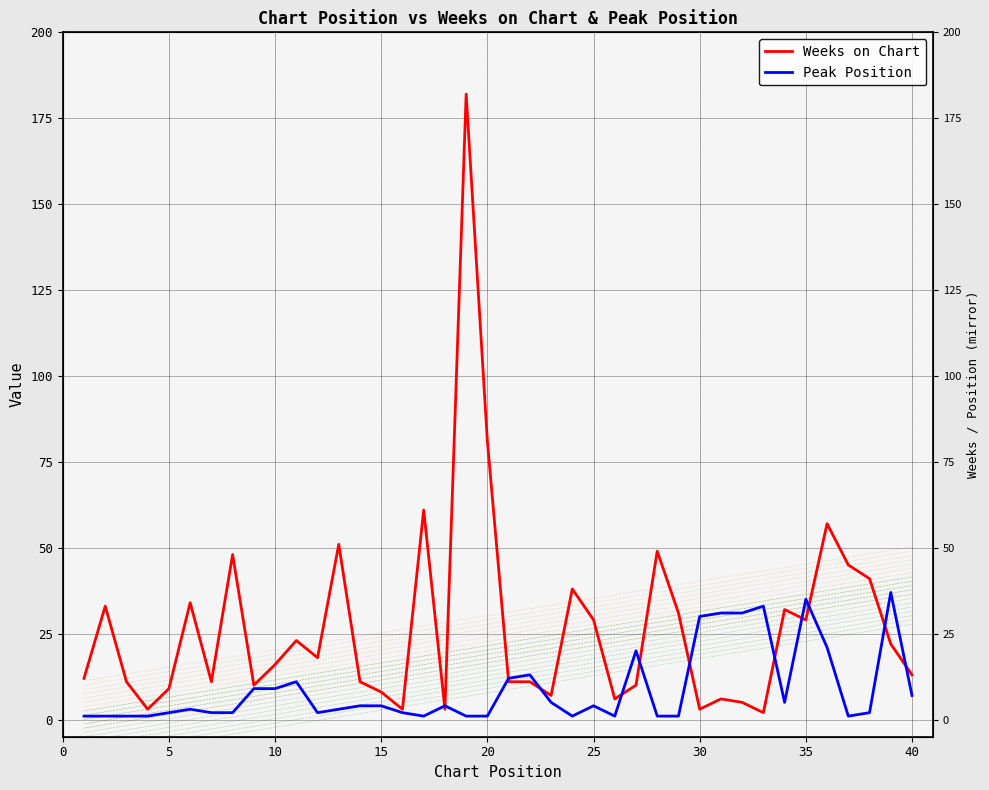

How many lines are shown in the chart?

2